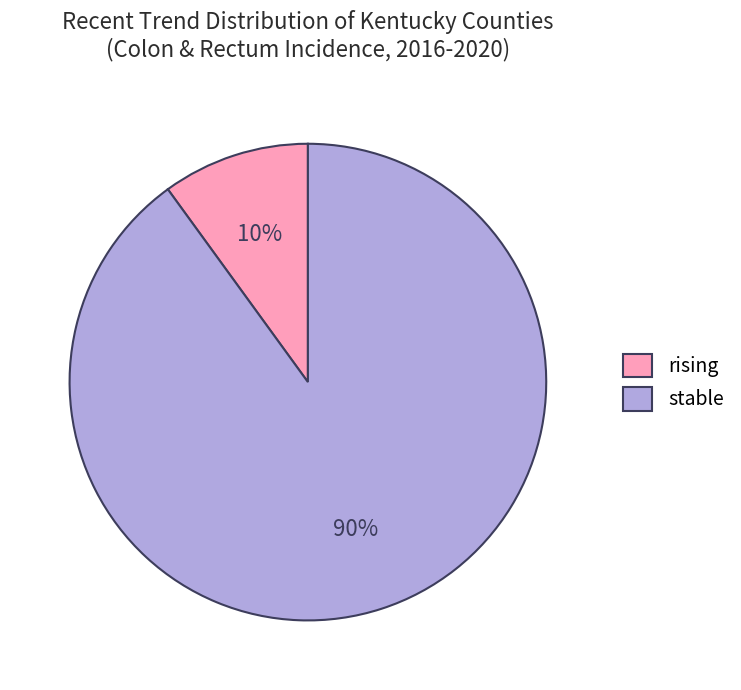

Which slice is the smallest?

rising